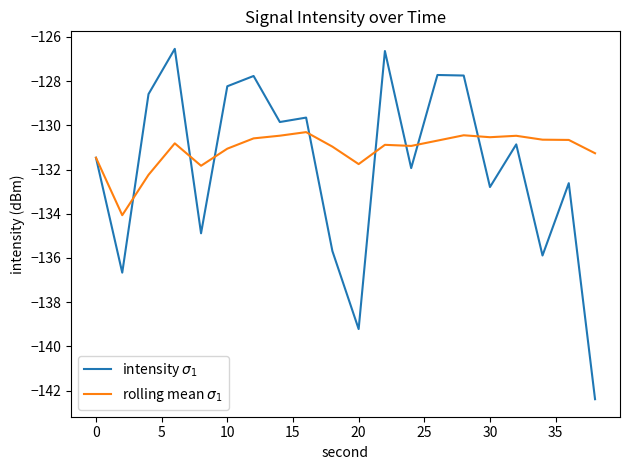

True or false: rolling mean $\sigma_1$ and intensity $\sigma_1$ cross at least once.

True